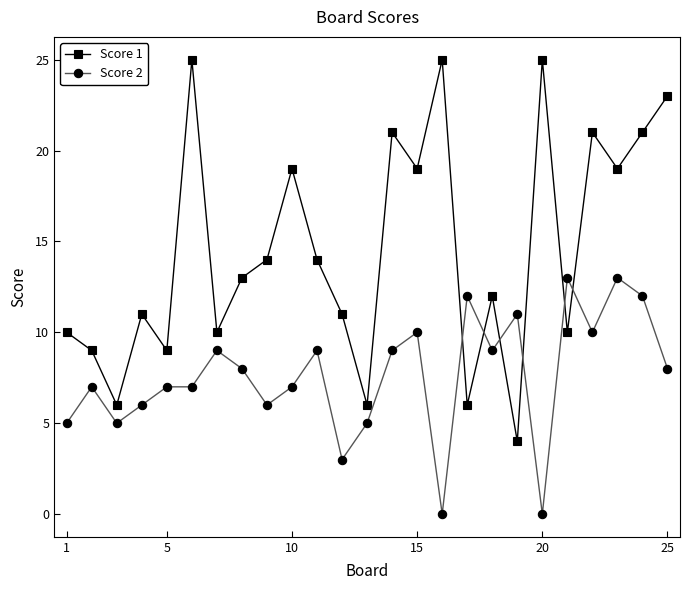

Does the chart have visible grid lines?

No